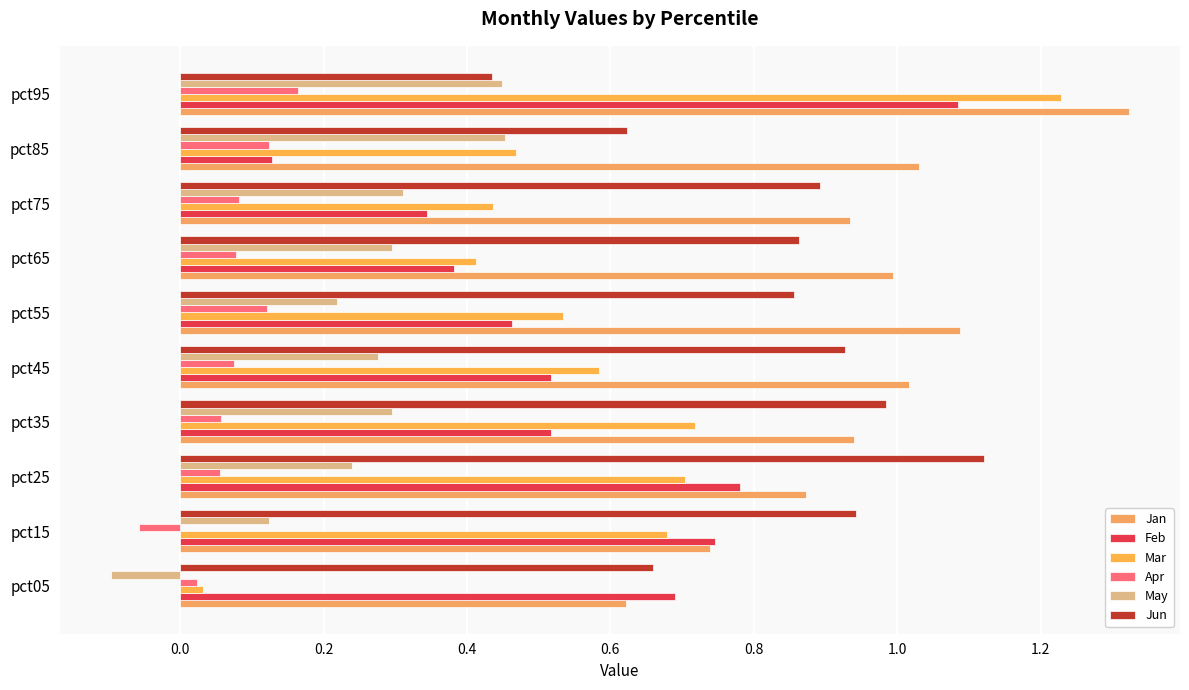

Count the number of categories in the chart.

10